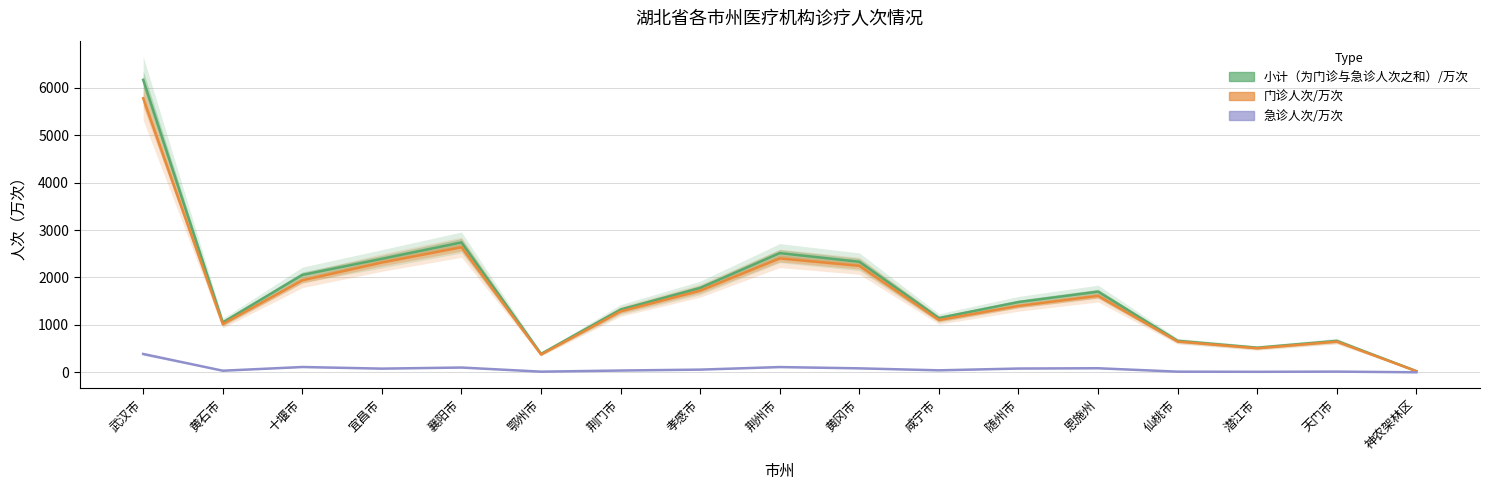

At how many categories does at least one series exceed 881?

12